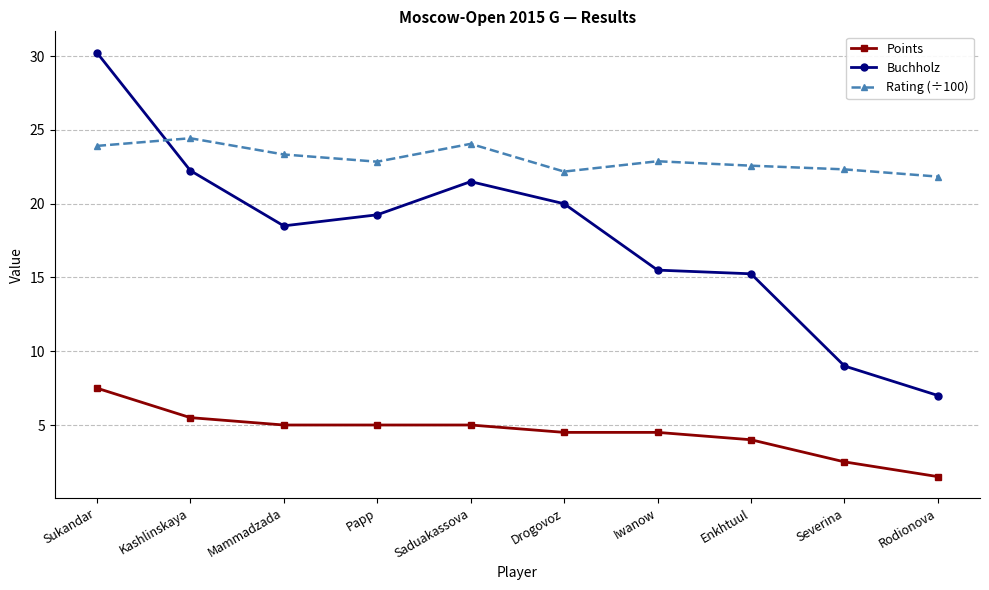

What position from the left is Iwanow?

7